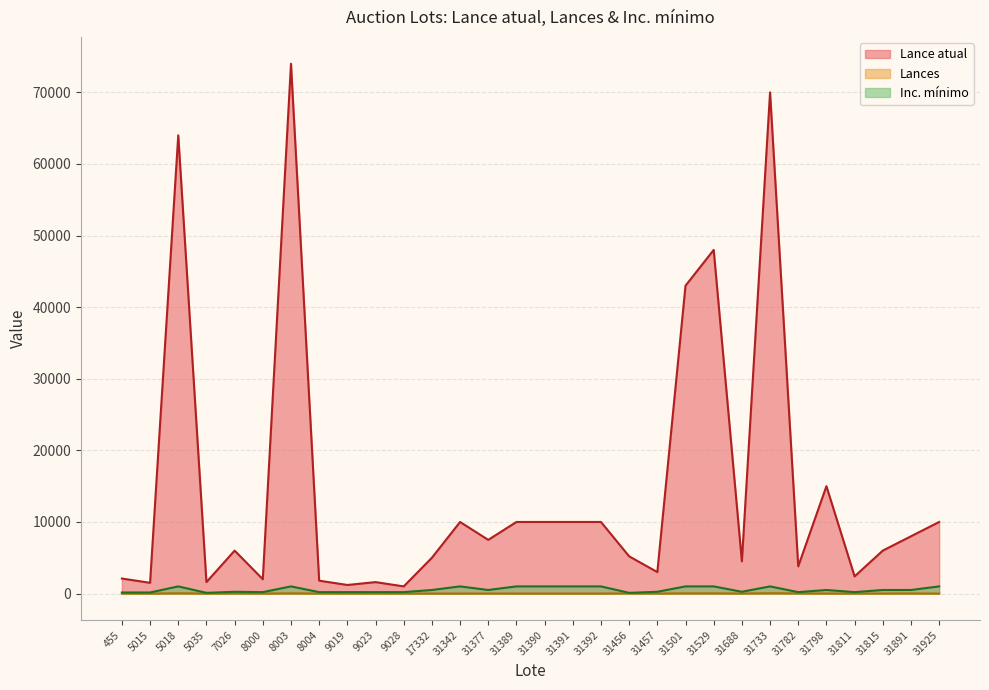

Which has a higher value, 31811 or 7026?

7026